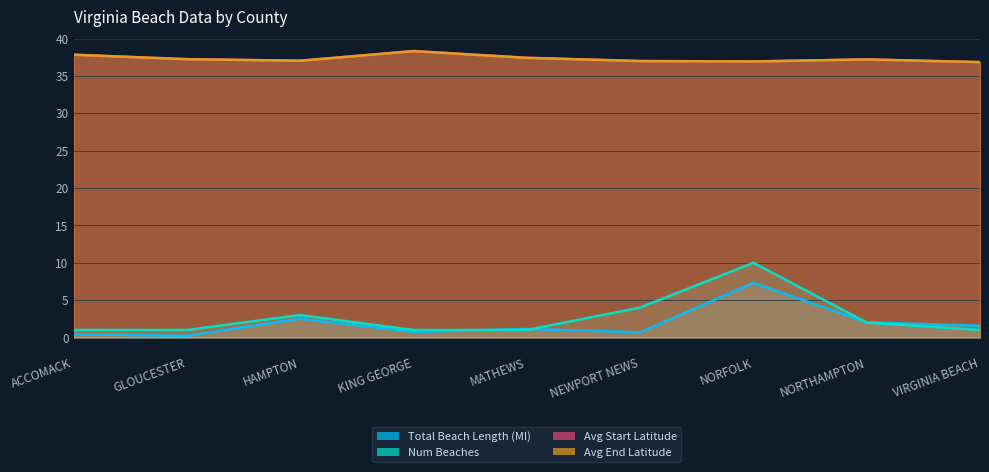

List the series in order of their peak value, lowest first.

Total Beach Length (MI), Num Beaches, Avg Start Latitude, Avg End Latitude